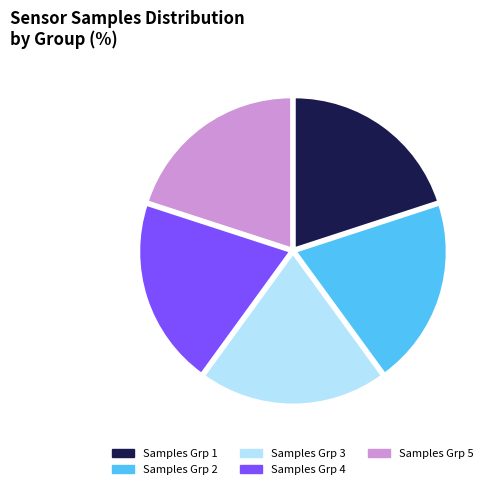

How many segments does this pie chart have?

5